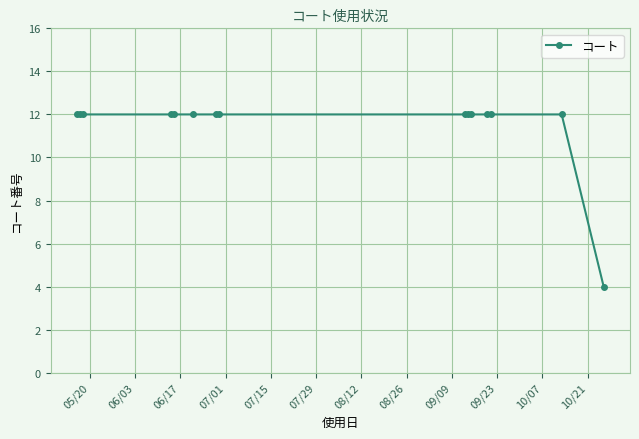

What is the sum of all values?

172